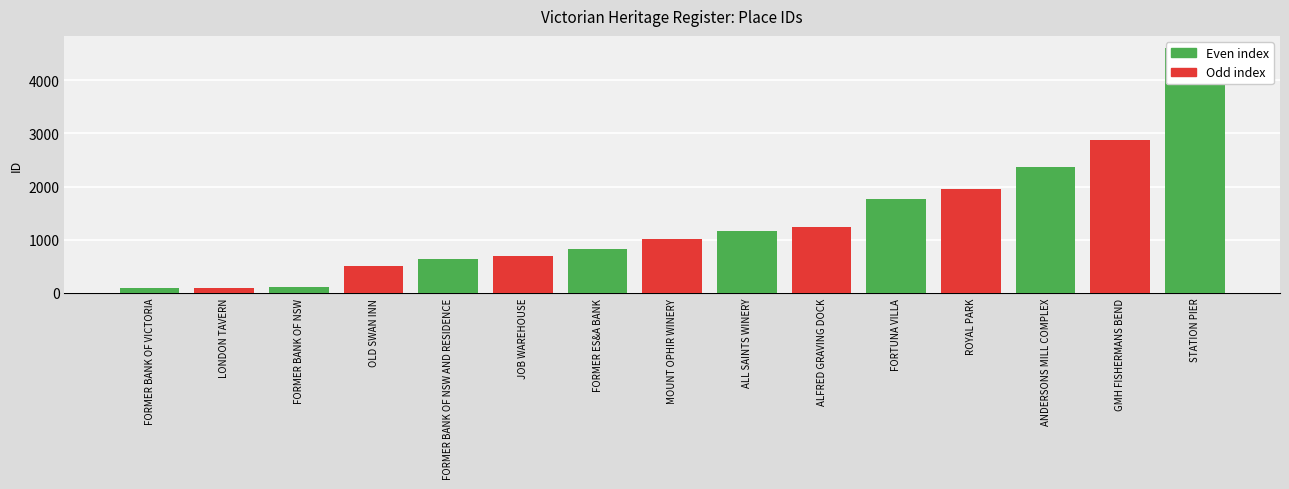

Rank the categories by value from highest to lowest.

STATION PIER, GMH FISHERMANS BEND, ANDERSONS MILL COMPLEX, ROYAL PARK, FORTUNA VILLA, ALFRED GRAVING DOCK, ALL SAINTS WINERY, MOUNT OPHIR WINERY, FORMER ES&A BANK, JOB WAREHOUSE, FORMER BANK OF NSW AND RESIDENCE, OLD SWAN INN, FORMER BANK OF NSW, LONDON TAVERN, FORMER BANK OF VICTORIA